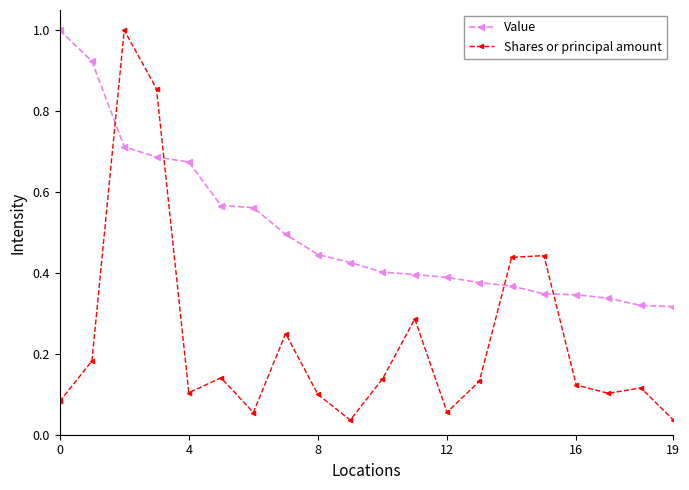

At how many categories does at least one series exceed 0?

20